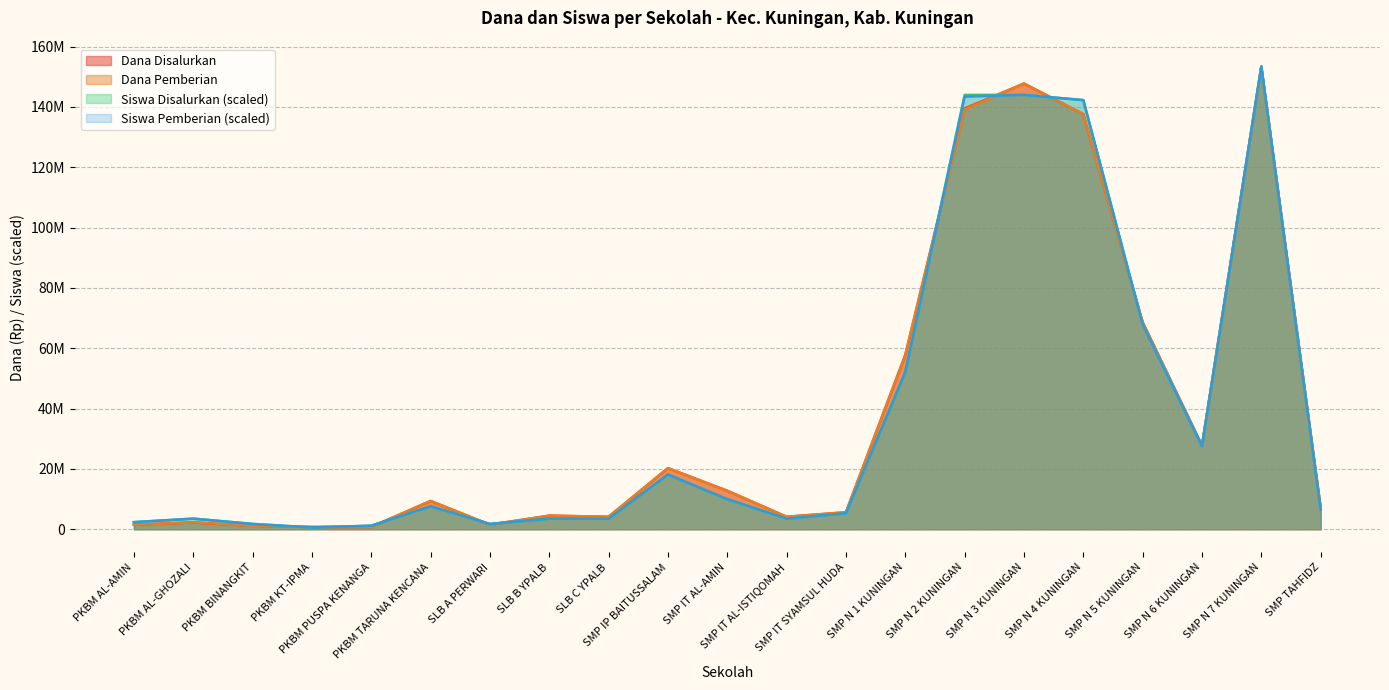

True or false: Siswa Pemberian has more than 0 points higher than both neighbors.

True